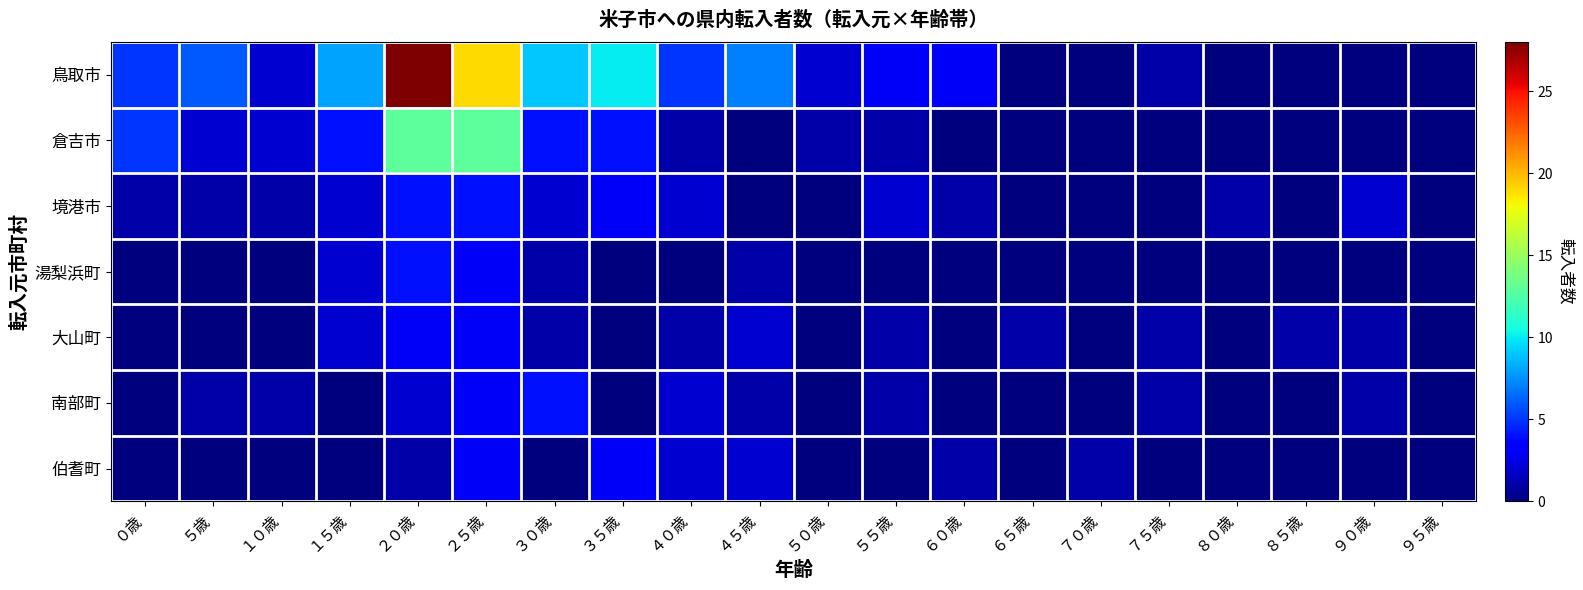

Reading right to left, extract all data points from this chart.

鳥取市: ９５歳=0	９０歳=0	８５歳=0	８０歳=0	７５歳=1	７０歳=0	６５歳=0	６０歳=3	５５歳=3	５０歳=2	４５歳=7	４０歳=5	３５歳=10	３０歳=9	２５歳=19	２０歳=28	１５歳=8	１０歳=2	５歳=6	０歳=5
倉吉市: ９５歳=0	９０歳=0	８５歳=0	８０歳=0	７５歳=0	７０歳=0	６５歳=0	６０歳=0	５５歳=1	５０歳=1	４５歳=0	４０歳=1	３５歳=4	３０歳=4	２５歳=13	２０歳=13	１５歳=4	１０歳=2	５歳=2	０歳=5
境港市: ９５歳=0	９０歳=2	８５歳=0	８０歳=1	７５歳=0	７０歳=0	６５歳=0	６０歳=1	５５歳=2	５０歳=0	４５歳=0	４０歳=2	３５歳=3	３０歳=2	２５歳=4	２０歳=4	１５歳=2	１０歳=1	５歳=1	０歳=1
湯梨浜町: ９５歳=0	９０歳=0	８５歳=0	８０歳=0	７５歳=0	７０歳=0	６５歳=0	６０歳=0	５５歳=0	５０歳=0	４５歳=1	４０歳=0	３５歳=0	３０歳=1	２５歳=3	２０歳=4	１５歳=2	１０歳=0	５歳=0	０歳=0
大山町: ９５歳=0	９０歳=1	８５歳=1	８０歳=0	７５歳=1	７０歳=0	６５歳=1	６０歳=0	５５歳=1	５０歳=0	４５歳=2	４０歳=1	３５歳=0	３０歳=1	２５歳=3	２０歳=3	１５歳=2	１０歳=0	５歳=0	０歳=0
南部町: ９５歳=0	９０歳=1	８５歳=0	８０歳=0	７５歳=1	７０歳=0	６５歳=0	６０歳=0	５５歳=1	５０歳=0	４５歳=1	４０歳=2	３５歳=0	３０歳=4	２５歳=3	２０歳=2	１５歳=0	１０歳=1	５歳=1	０歳=0
伯耆町: ９５歳=0	９０歳=0	８５歳=0	８０歳=0	７５歳=0	７０歳=1	６５歳=0	６０歳=1	５５歳=0	５０歳=0	４５歳=2	４０歳=2	３５歳=3	３０歳=0	２５歳=3	２０歳=1	１５歳=0	１０歳=0	５歳=0	０歳=0